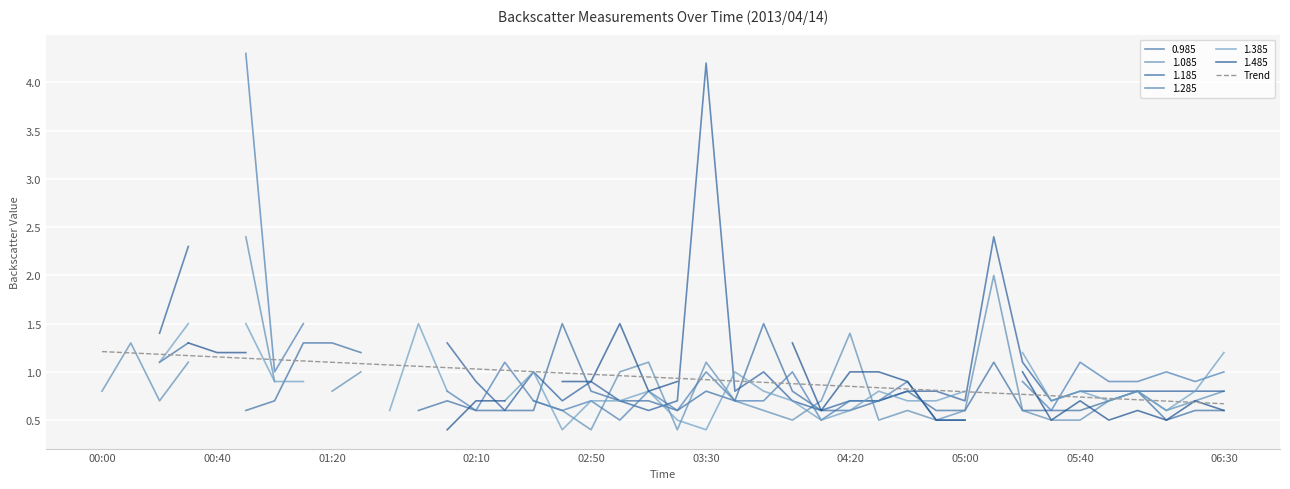

Between 20 and 28, which is larger?

20